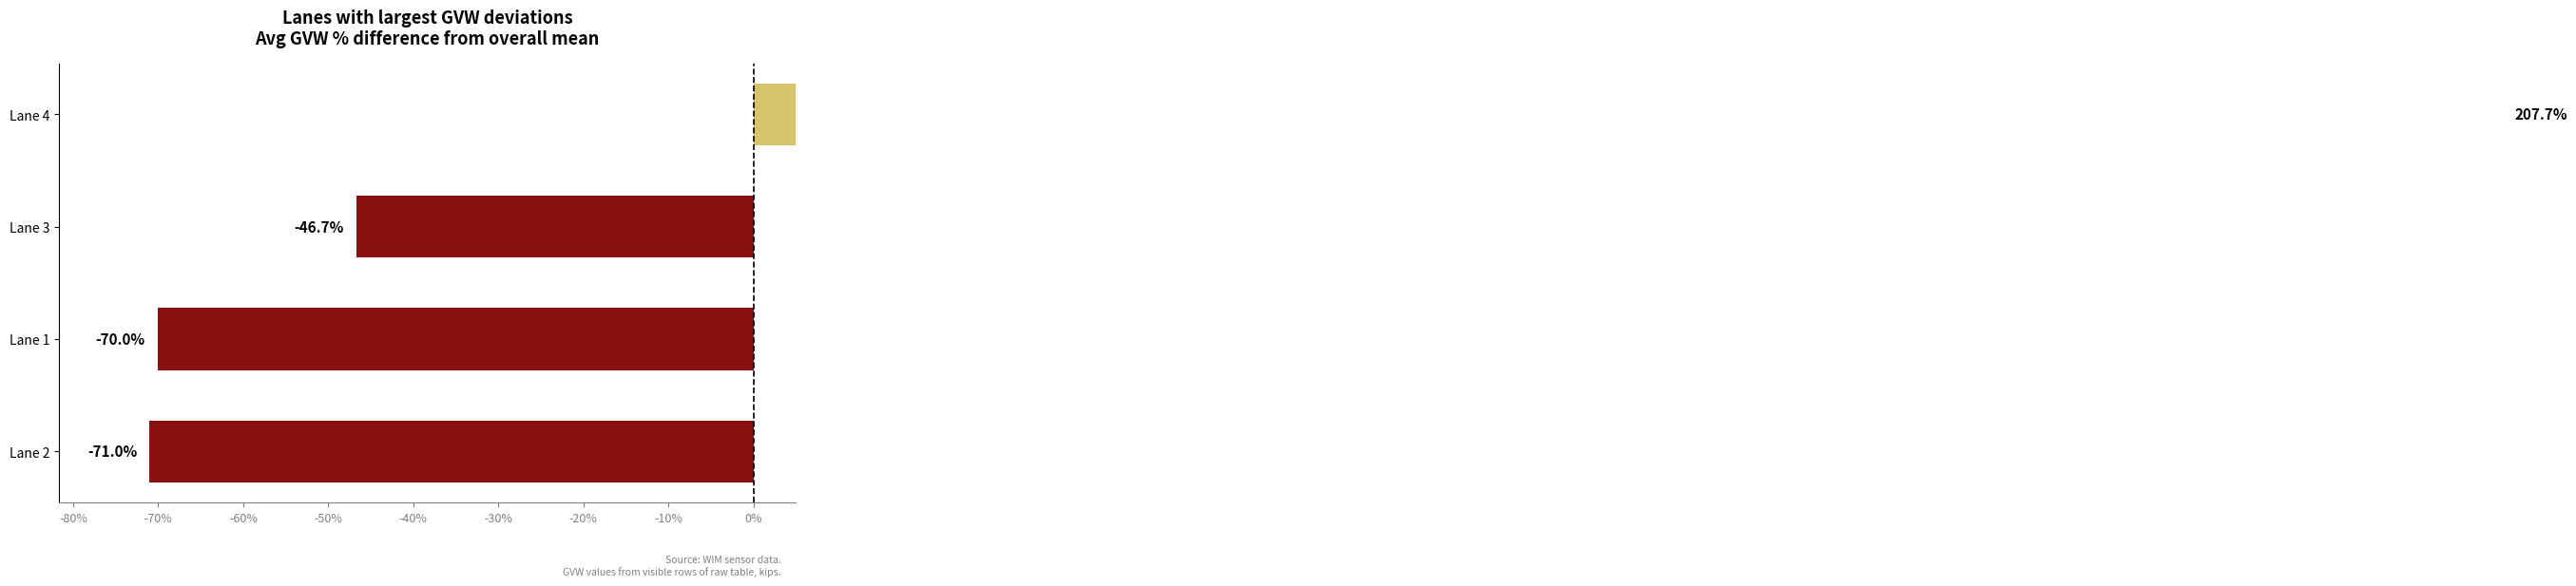

How many negative values are there?

3